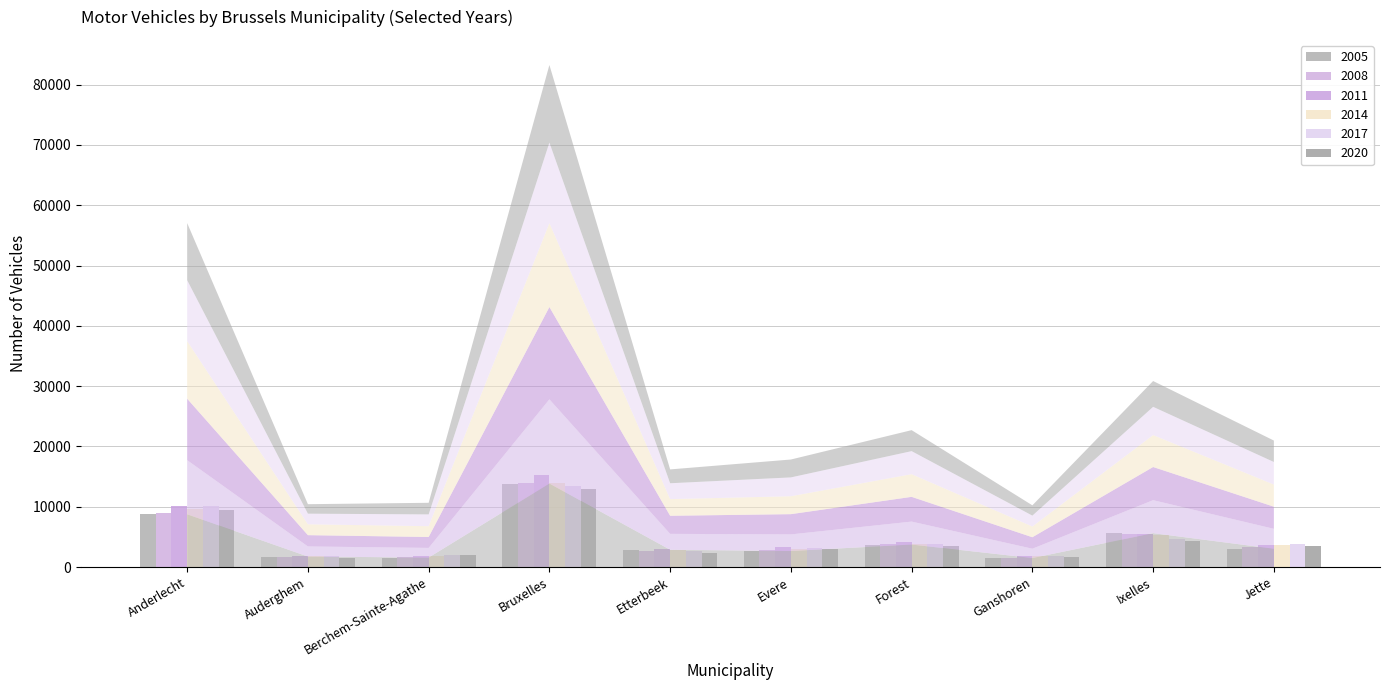

Is the value of 2014 at Bruxelles greater than the value of 2017 at Bruxelles?

Yes